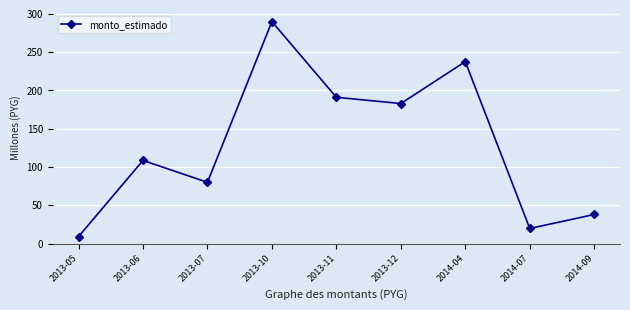

What is the minimum value shown in the chart?

9.1